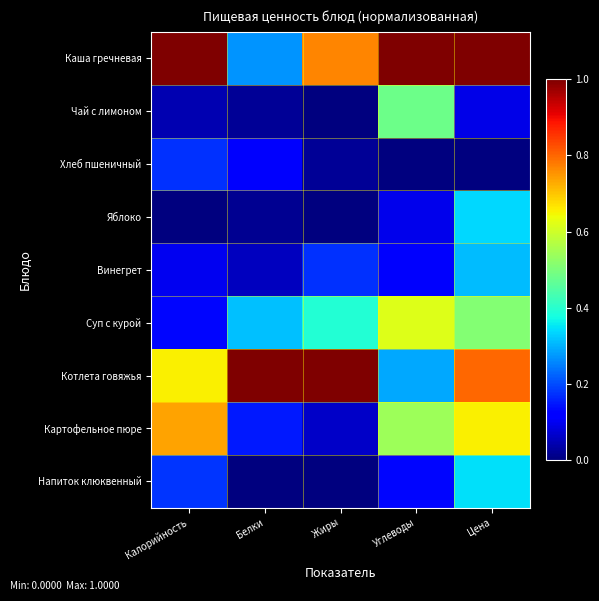

Reading left to right, extract all data points from this chart.

Каша гречневая: Калорийность=1.0	Белки=0.3	Жиры=0.8	Углеводы=1.0	Цена=1.0
Чай с лимоном: Калорийность=0.0	Белки=0.0	Жиры=0.0	Углеводы=0.5	Цена=0.1
Хлеб пшеничный: Калорийность=0.2	Белки=0.1	Жиры=0.0	Углеводы=0.0	Цена=0.0
Яблоко: Калорийность=0.0	Белки=0.0	Жиры=0.0	Углеводы=0.1	Цена=0.3
Винегрет: Калорийность=0.1	Белки=0.1	Жиры=0.2	Углеводы=0.1	Цена=0.3
Суп с курой: Калорийность=0.1	Белки=0.3	Жиры=0.4	Углеводы=0.6	Цена=0.5
Котлета говяжья: Калорийность=0.7	Белки=1.0	Жиры=1.0	Углеводы=0.3	Цена=0.8
Картофельное пюре: Калорийность=0.7	Белки=0.2	Жиры=0.1	Углеводы=0.5	Цена=0.7
Напиток клюквенный: Калорийность=0.2	Белки=0.0	Жиры=0.0	Углеводы=0.1	Цена=0.3